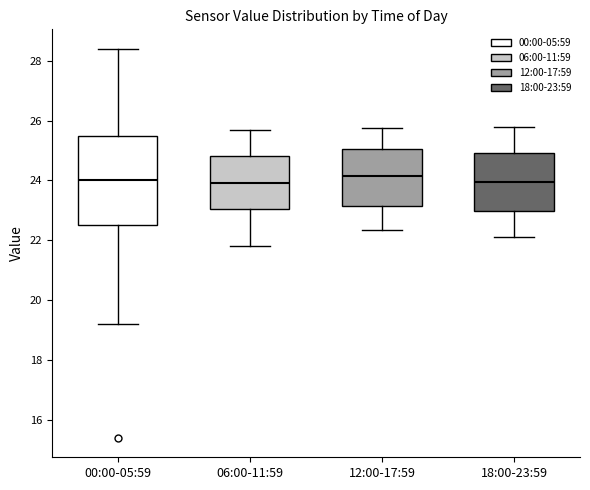

Reading left to right, read every box against the y-axis: the position of its median line, the range the box covers, and the ends of its whiskers. The values are not printed on the chart, so give them approximately, as read against the axis.

00:00-05:59: median 24.0, box 22.4 to 25.4, whiskers 19.2 to 28.4
06:00-11:59: median 24.0, box 23.0 to 24.8, whiskers 21.8 to 25.8
12:00-17:59: median 24.2, box 23.2 to 25.0, whiskers 22.4 to 25.8
18:00-23:59: median 24.0, box 23.0 to 25.0, whiskers 22.2 to 25.8